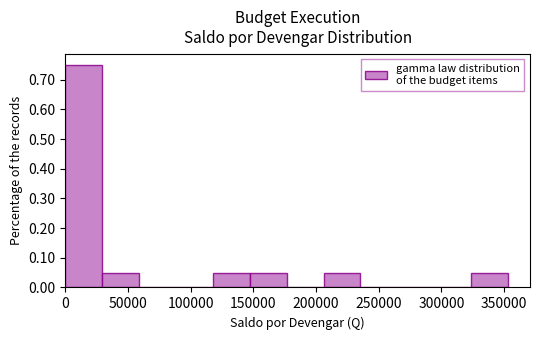

Reading left to right, transcribe this chart: for each bar, give the range it covers on the x-axis and its height. Neither the bar edges nor the heights are printed on the chart, so give them approximately, as read against the axes.

0 to 30000: 0.75
30000 to 60000: 0.05
60000 to 90000: 0
90000 to 120000: 0
120000 to 145000: 0.05
145000 to 175000: 0.05
175000 to 205000: 0
205000 to 235000: 0.05
235000 to 265000: 0
265000 to 295000: 0
295000 to 325000: 0
325000 to 355000: 0.05